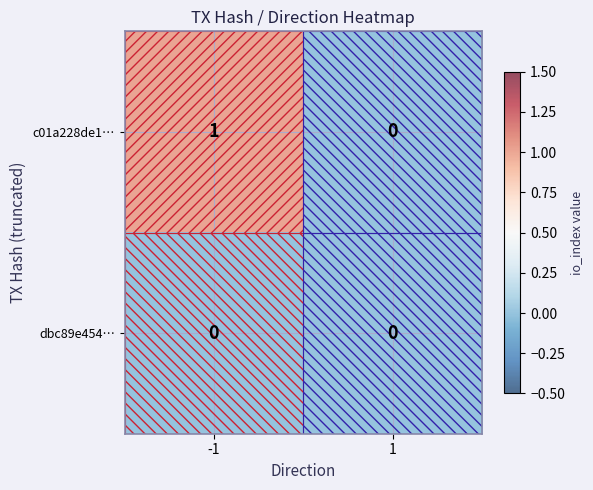

Which series has the largest range (max minus min)?

c01a228de1…